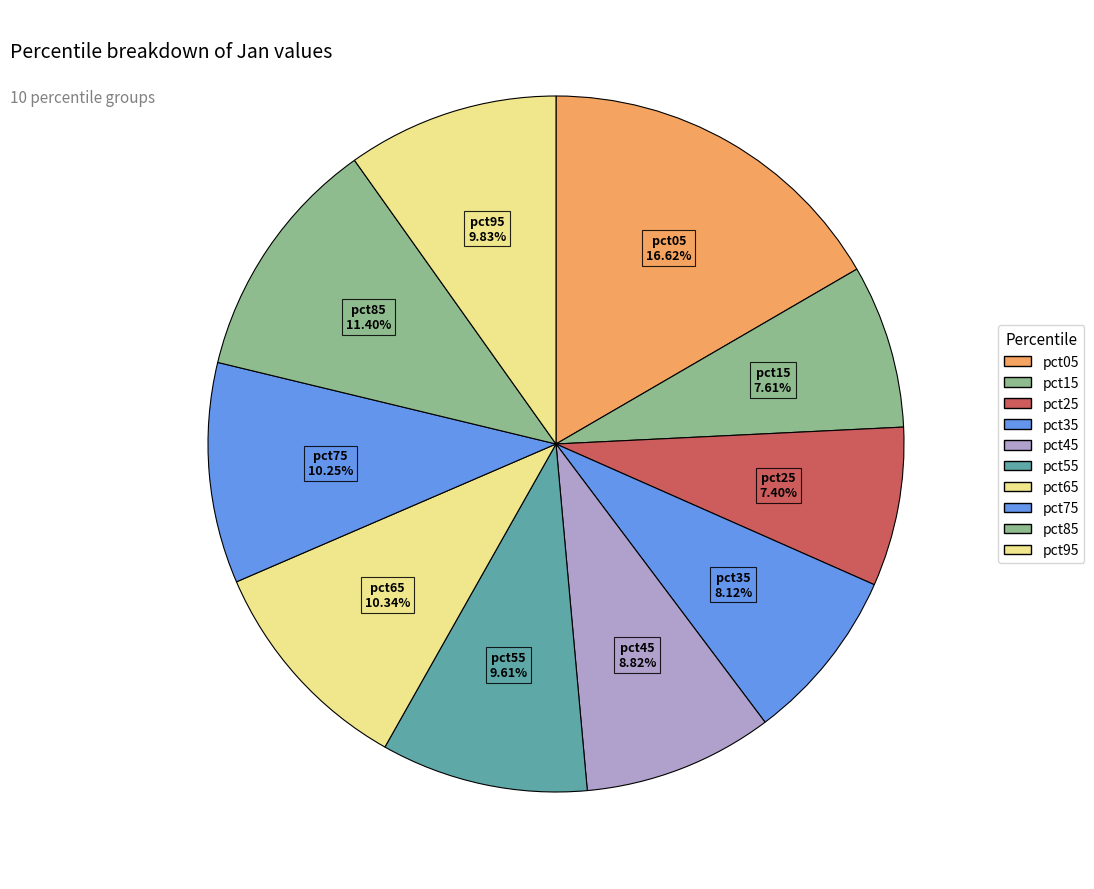

To the nearest percent, what portion does pct75 represent?

10%